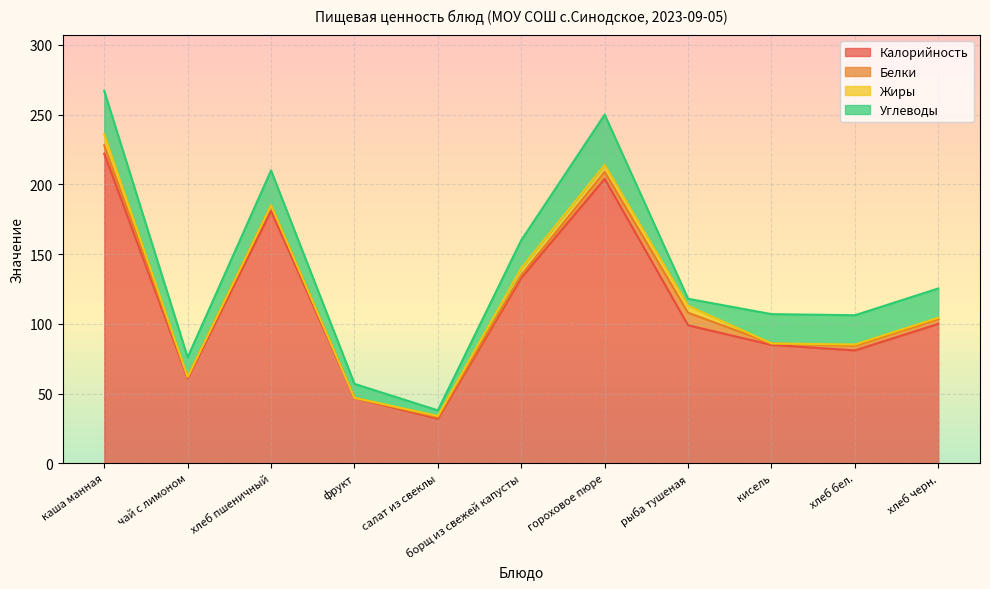

True or false: Углеводы and Калорийность intersect in this chart.

False